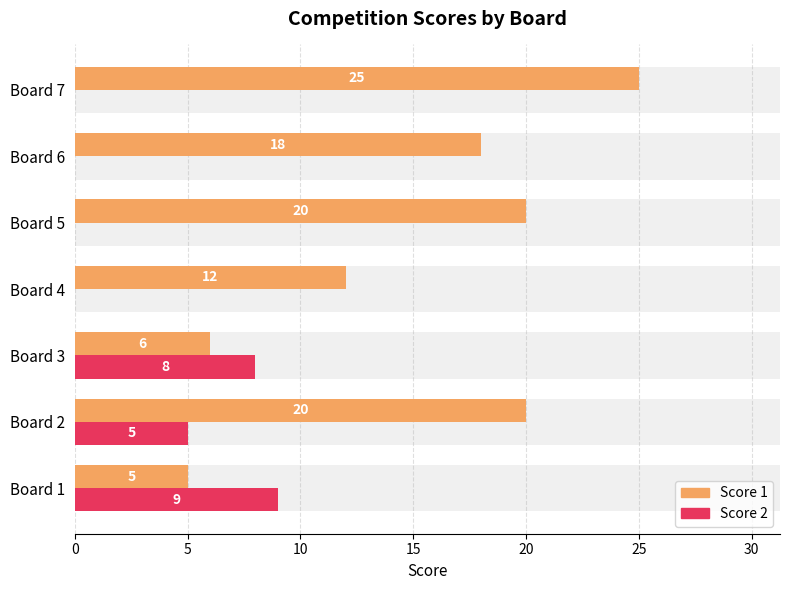

What is the difference between the maximum and minimum values in the Score 1 series?

20